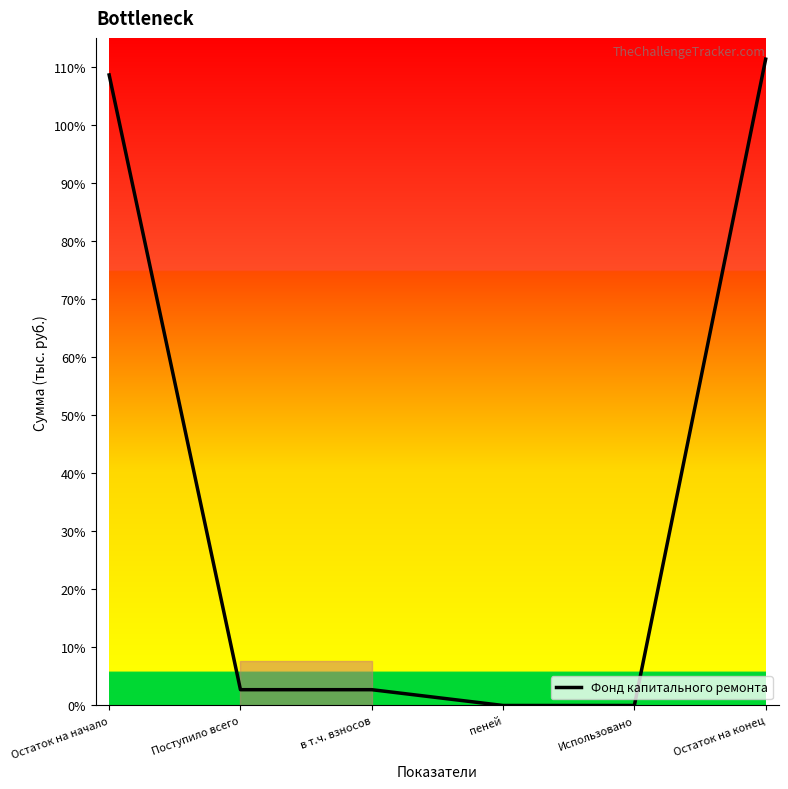

The chart shows a value of 3.7 at в т.ч. взносов. True or false?

False